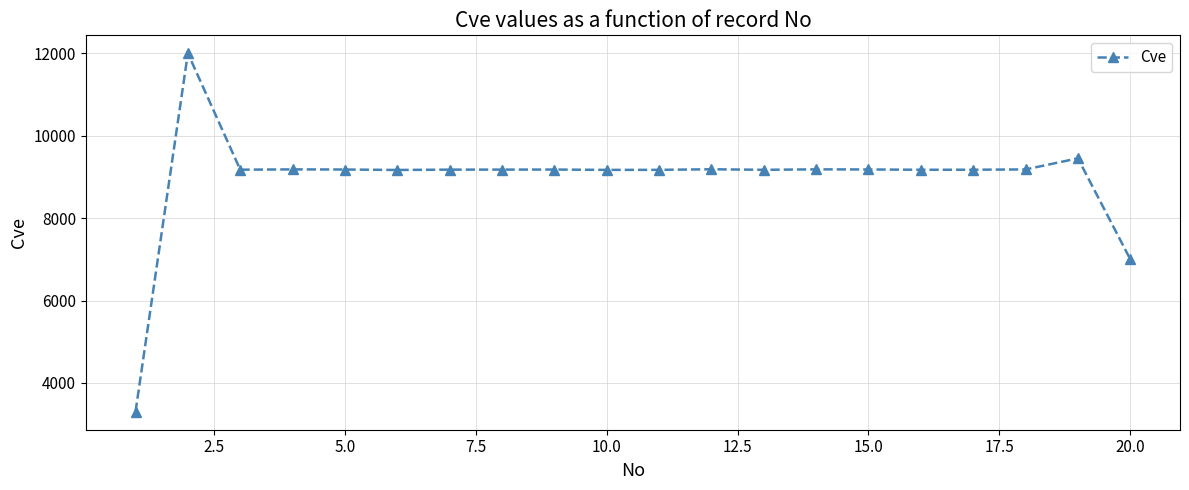

How many series are shown in this chart?

1